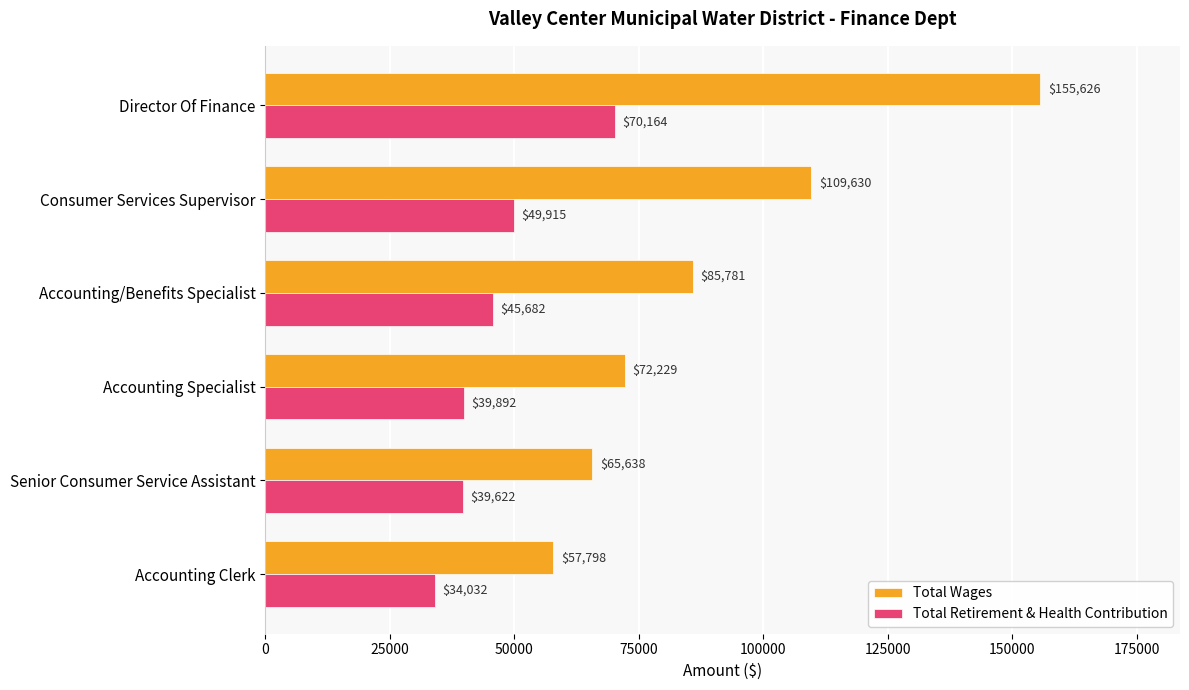

The value of Total Retirement & Health Contribution at Accounting Specialist is 39892. True or false?

True